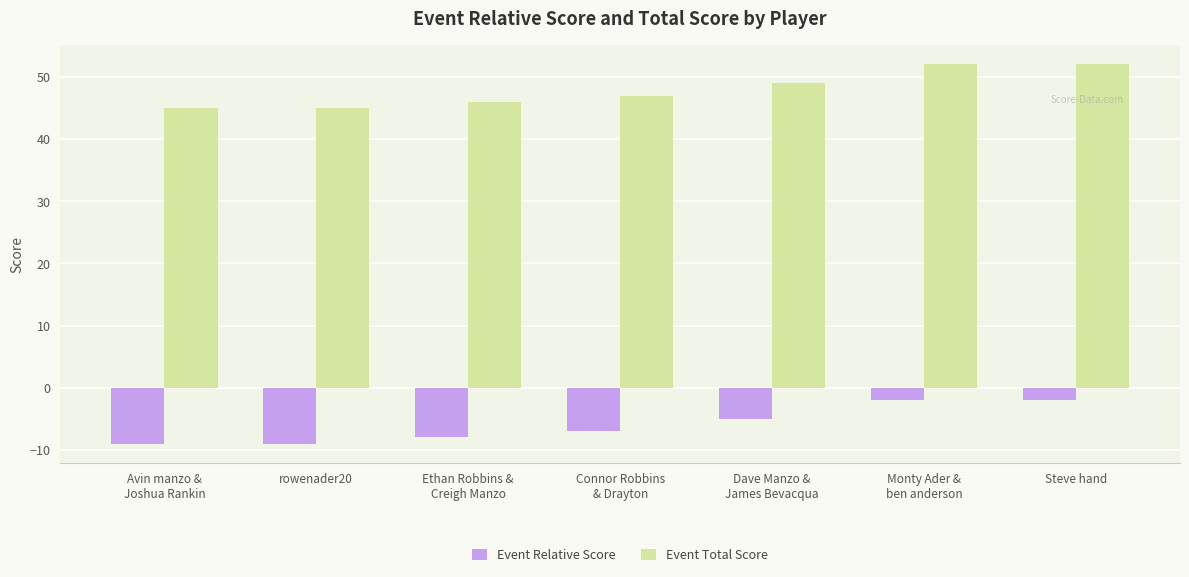

What is the approximate value of Event Total Score at Avin manzo &
Joshua Rankin?

45